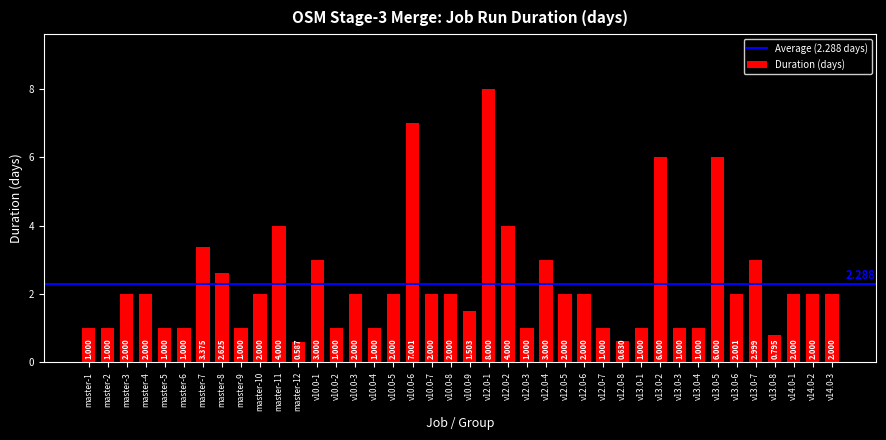

What is the label of the 10th bar from the right?

v13.0-2